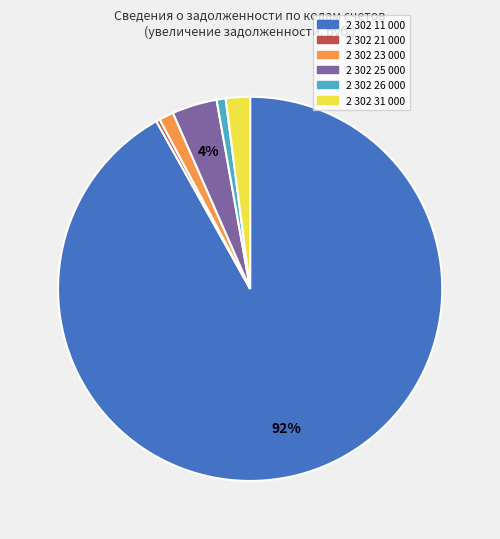

How many segments does this pie chart have?

6